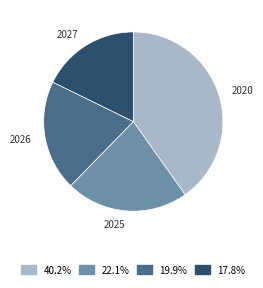

Does any single category account for the majority?

No